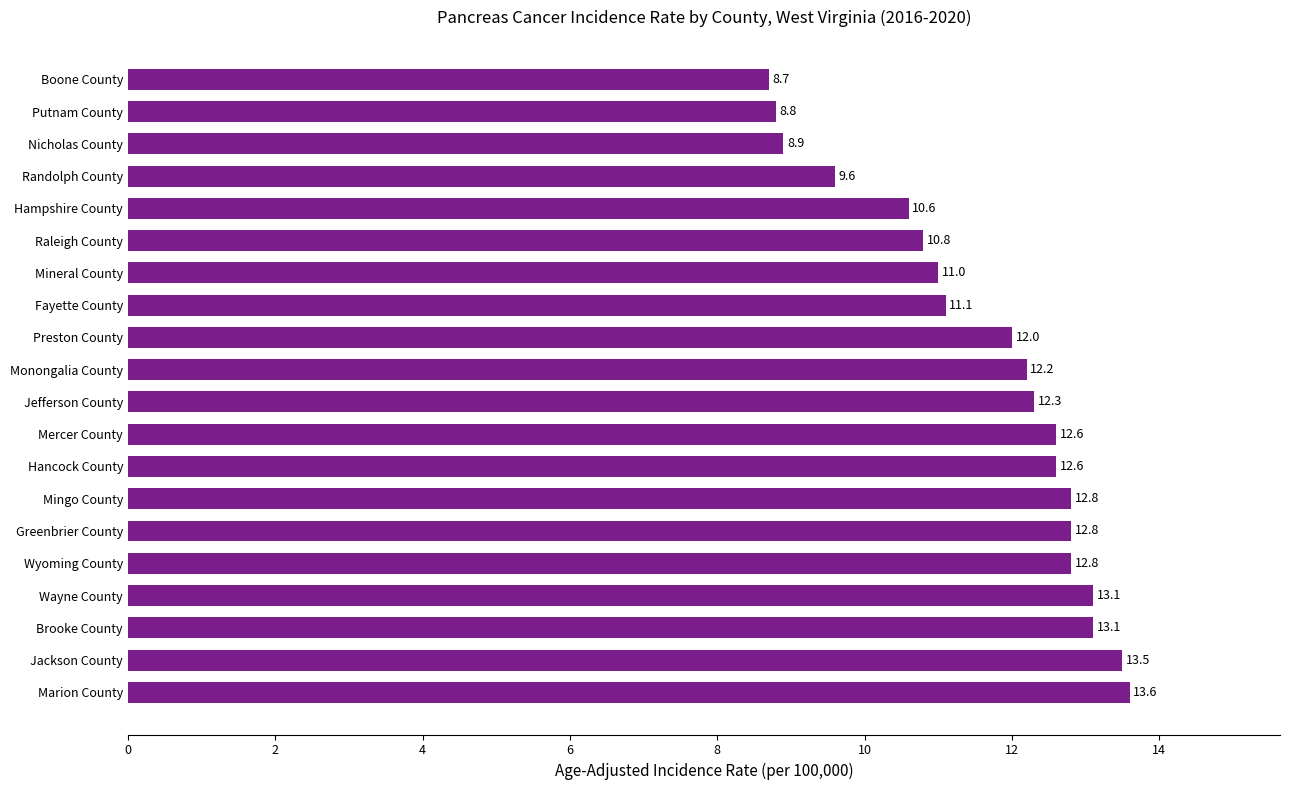

How many bars are there in total?

20